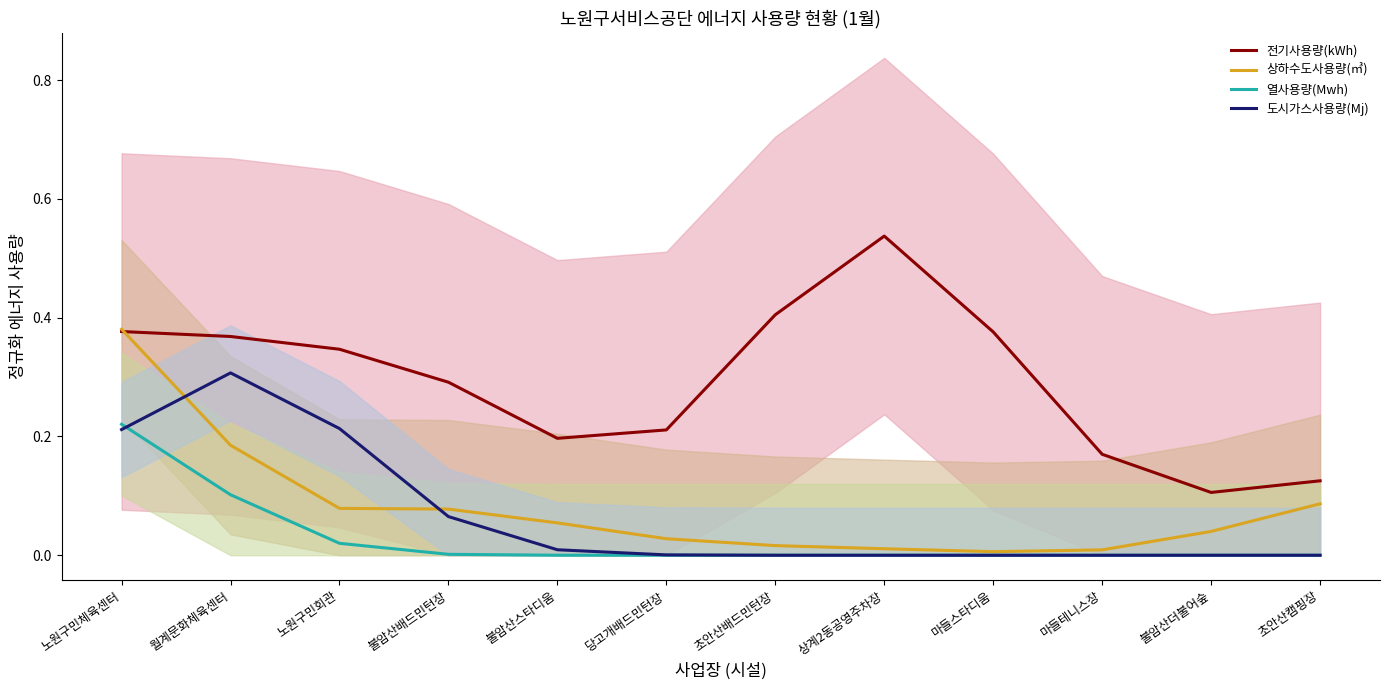

What is the label of the 9th point from the left?

마들스타디움